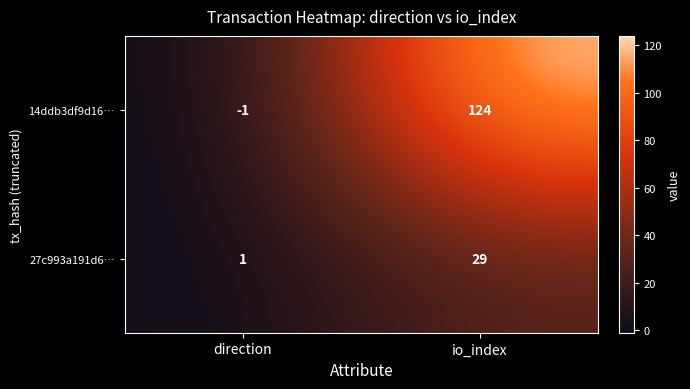

What is the sum of all 27c993a191d6… values?

30